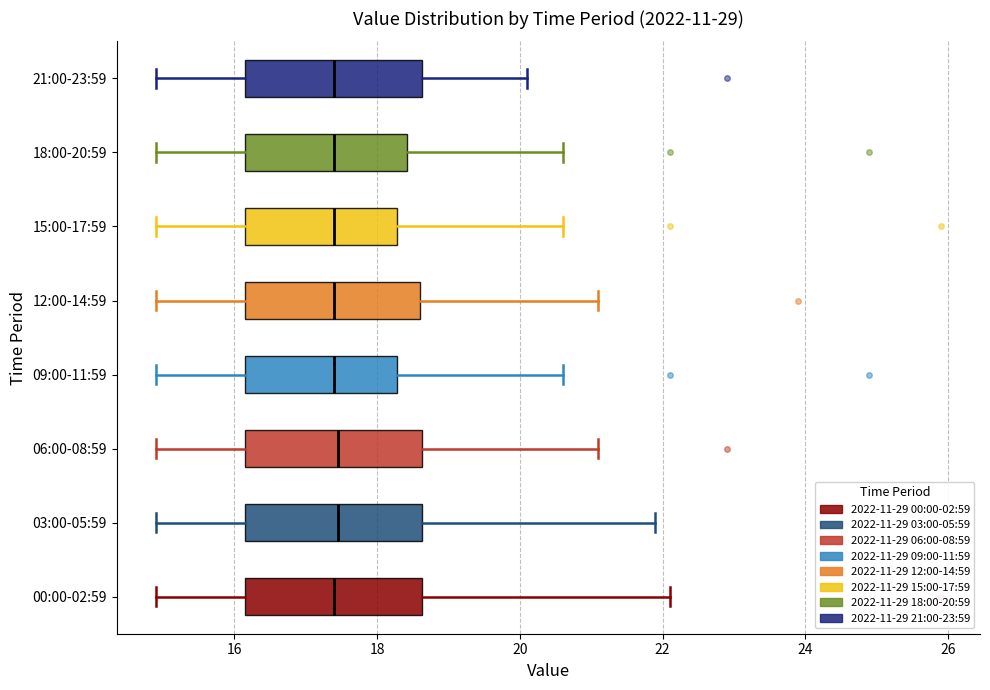

Where is the right edge of the box for 00:00-02:59 on the x-axis? The values are not printed on the chart, so give them approximately, as read against the axis.

18.6